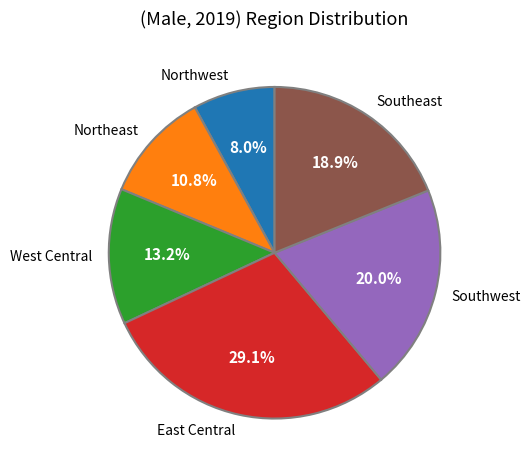

To the nearest percent, what portion does Northwest represent?

8%